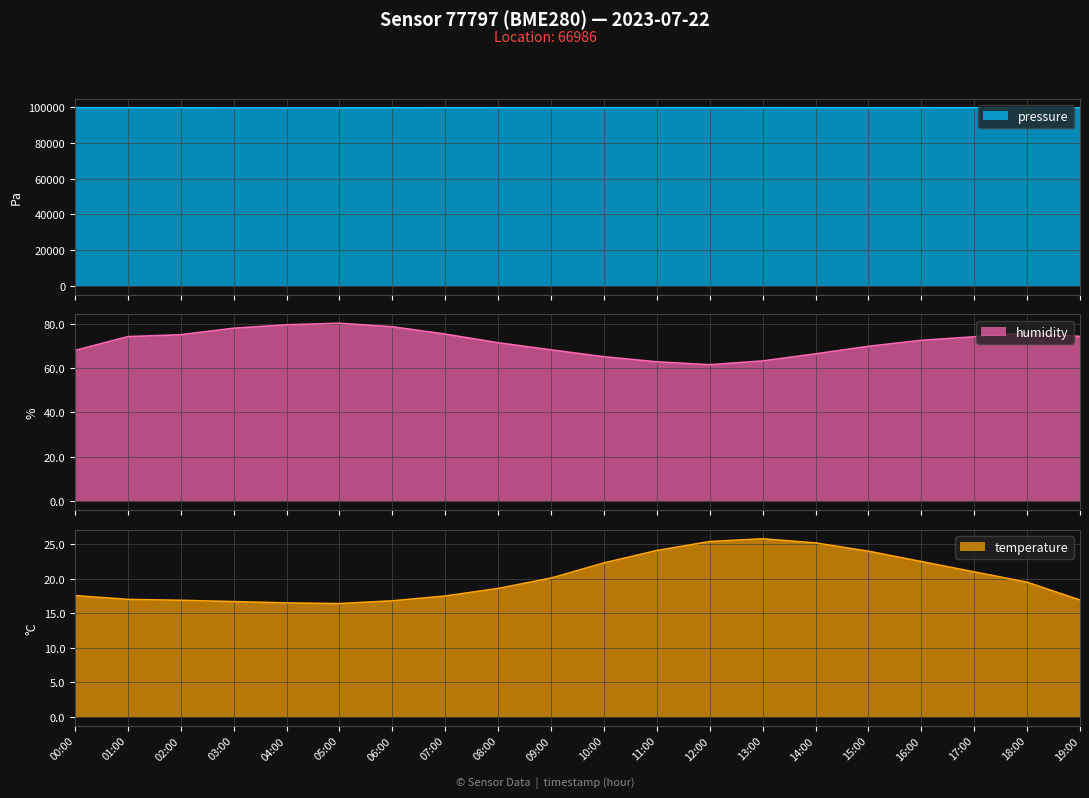

What is the label of the 6th point from the left?

05:00